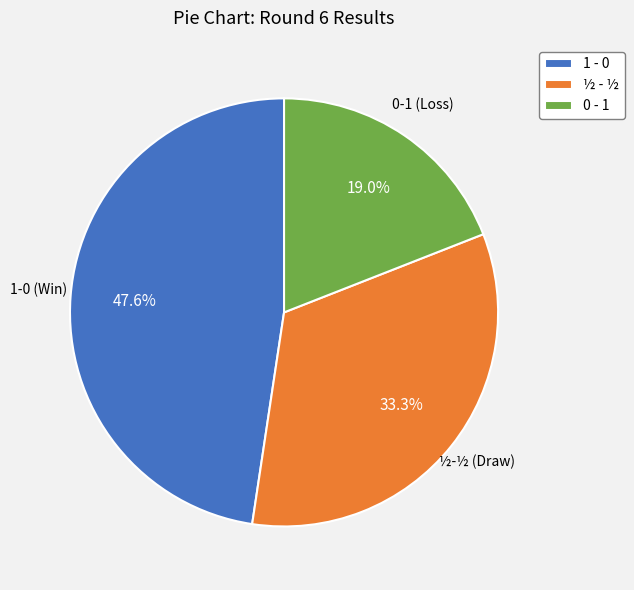

Is the sum of 0 - 1 and 1 - 0 greater than half?

Yes